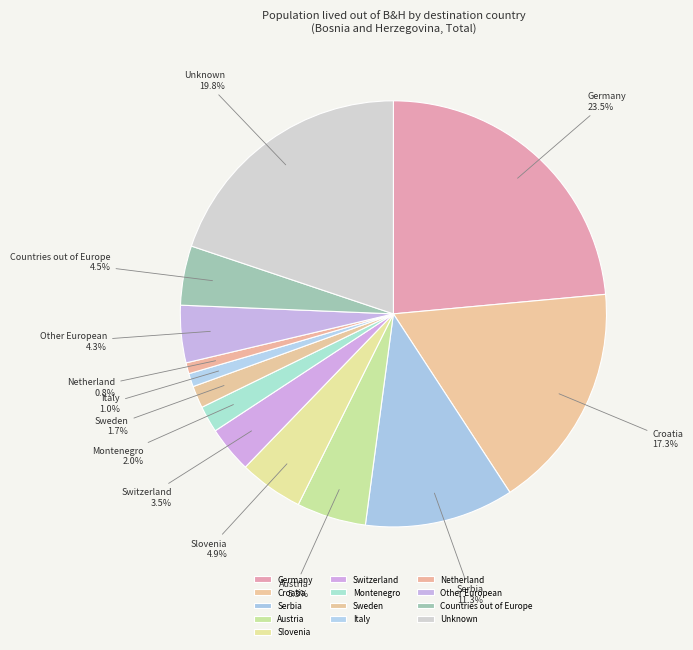

What percentage is NOT represented by Croatia?

82.7%